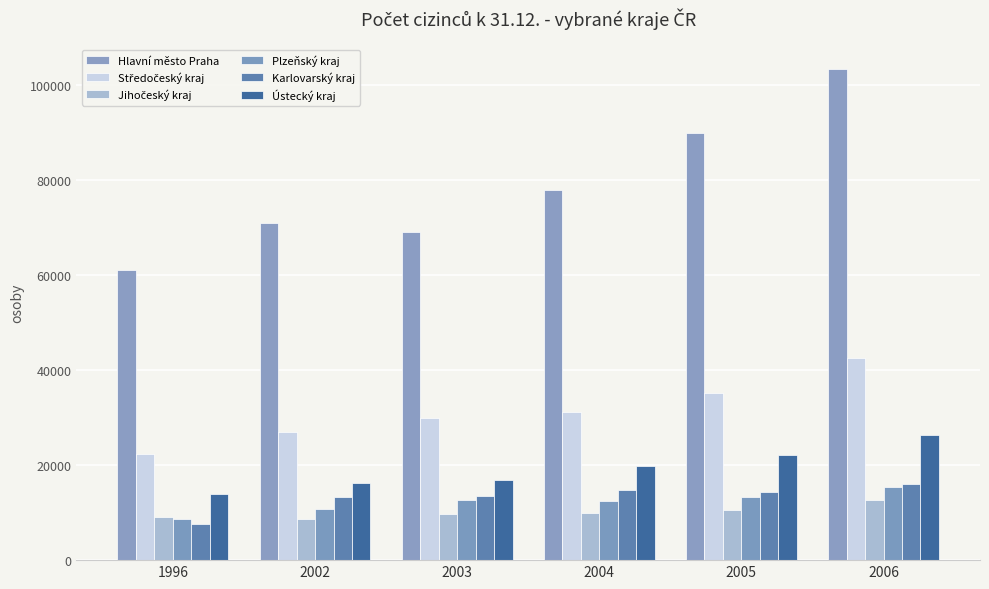

Between 1996 and 2004, which series saw the biggest shift?

Hlavní město Praha